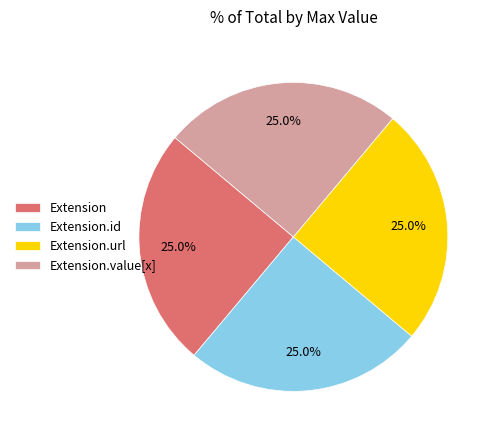

Is Extension.id the majority of the pie?

No